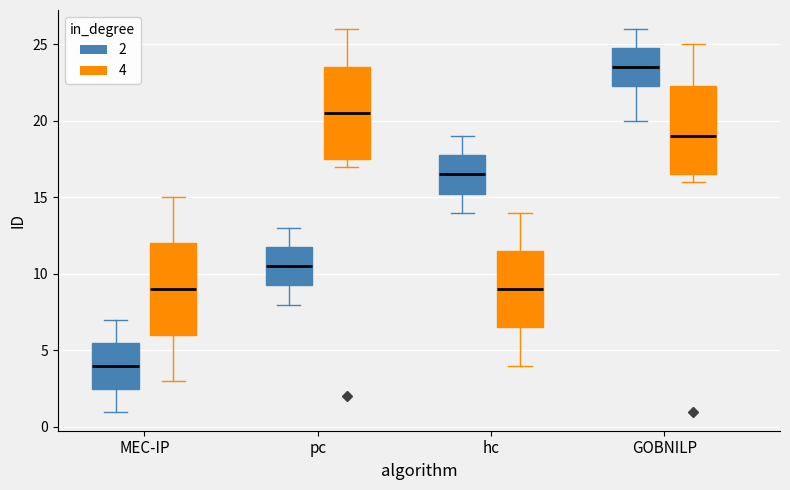

Reading left to right, transcribe this box plot: for each box, give where its median line is, the range the box spans, and where its two whiskers end, as read against the y-axis. The values are not printed on the chart, so give them approximately, as read against the axis.

MEC-IP (2): median 4.0, box 2.5 to 5.5, whiskers 1.0 to 7.0
MEC-IP (4): median 9.0, box 6.0 to 12.0, whiskers 3.0 to 15.0
pc (2): median 10.5, box 9.5 to 12.0, whiskers 8.0 to 13.0
pc (4): median 20.5, box 17.5 to 23.5, whiskers 17.0 to 26.0
hc (2): median 16.5, box 15.5 to 18.0, whiskers 14.0 to 19.0
hc (4): median 9.0, box 6.5 to 11.5, whiskers 4.0 to 14.0
GOBNILP (2): median 23.5, box 22.5 to 25.0, whiskers 20.0 to 26.0
GOBNILP (4): median 19.0, box 16.5 to 22.5, whiskers 16.0 to 25.0